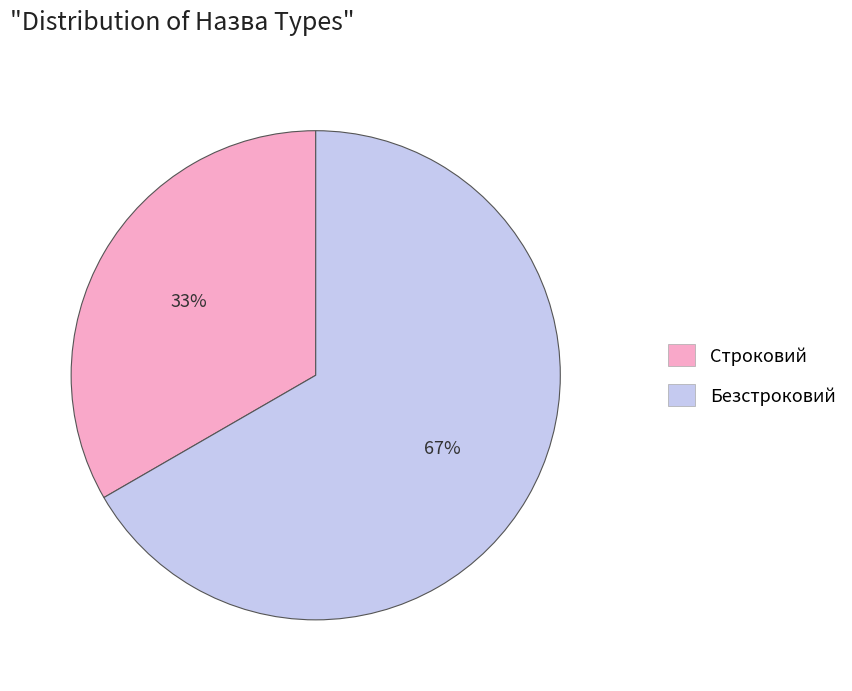

Is there a majority slice in this chart?

Yes